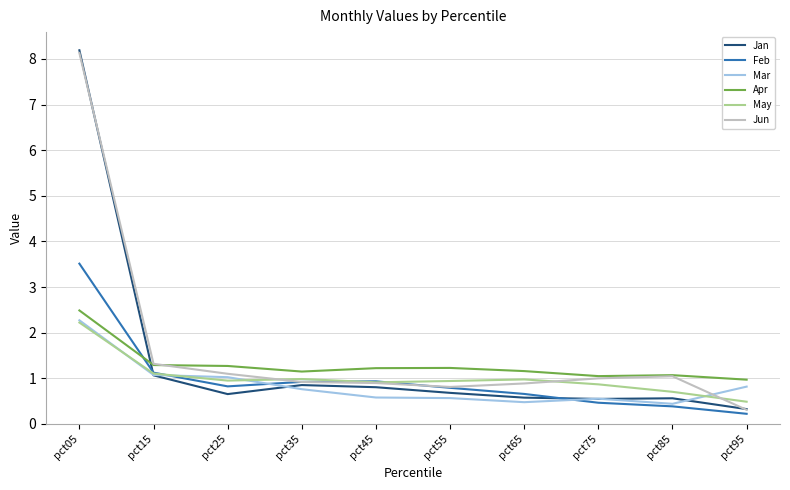

Is it true that Apr equals 1.1 at pct85?

True